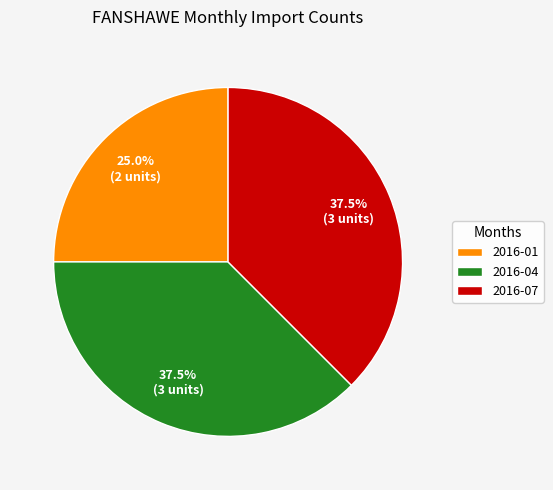

What is the smallest slice in the pie chart?

2016-01